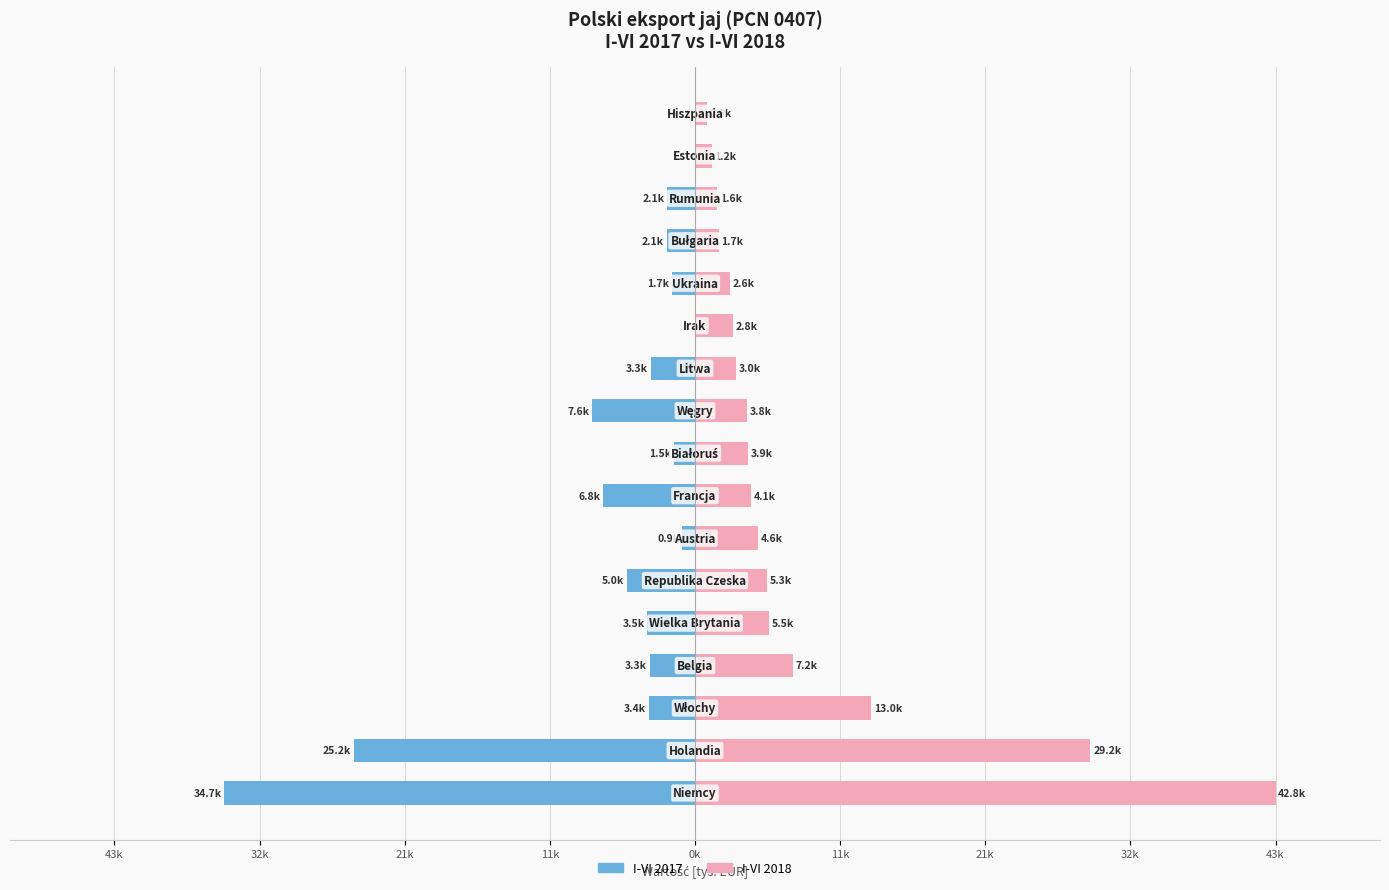

Are the bars horizontal?

Yes